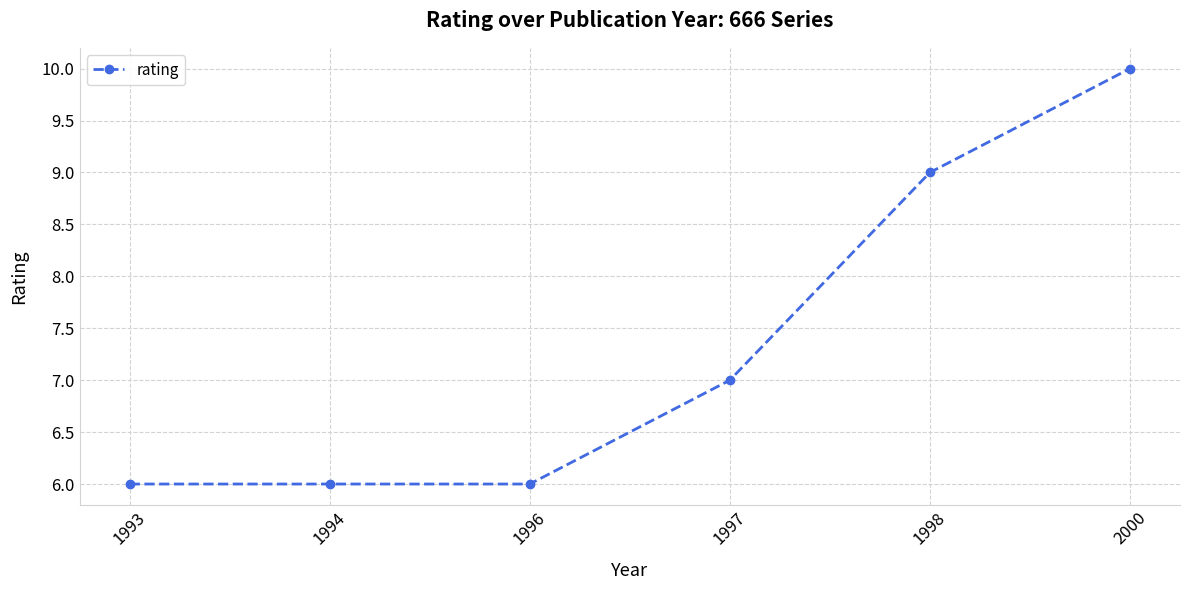

Reading right to left, what are all the values shown in this chart?

2000=10	1998=9	1997=7	1996=6	1994=6	1993=6